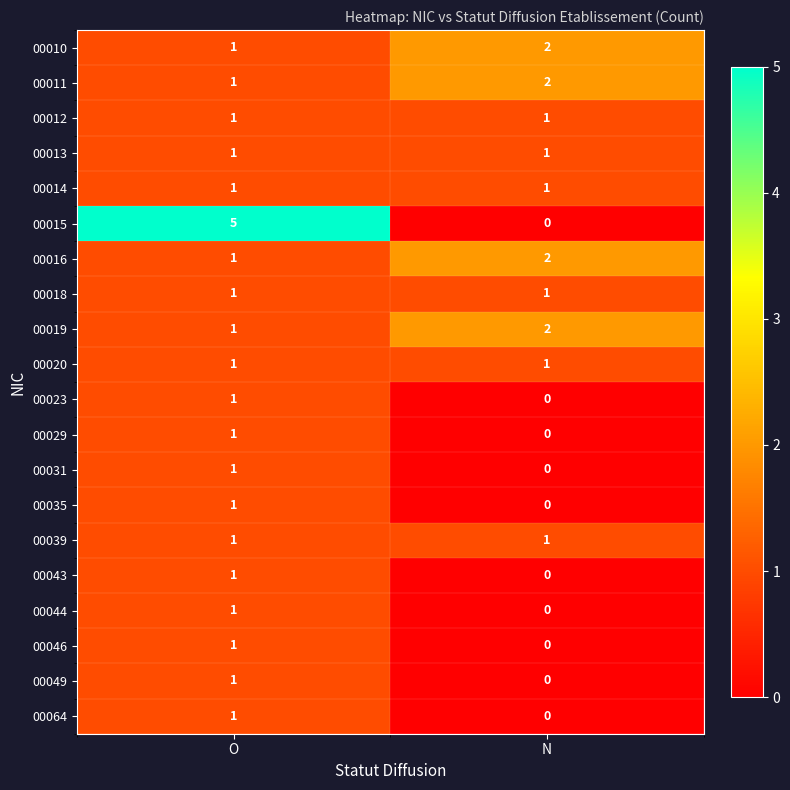

At how many categories does at least one series exceed 3?

1